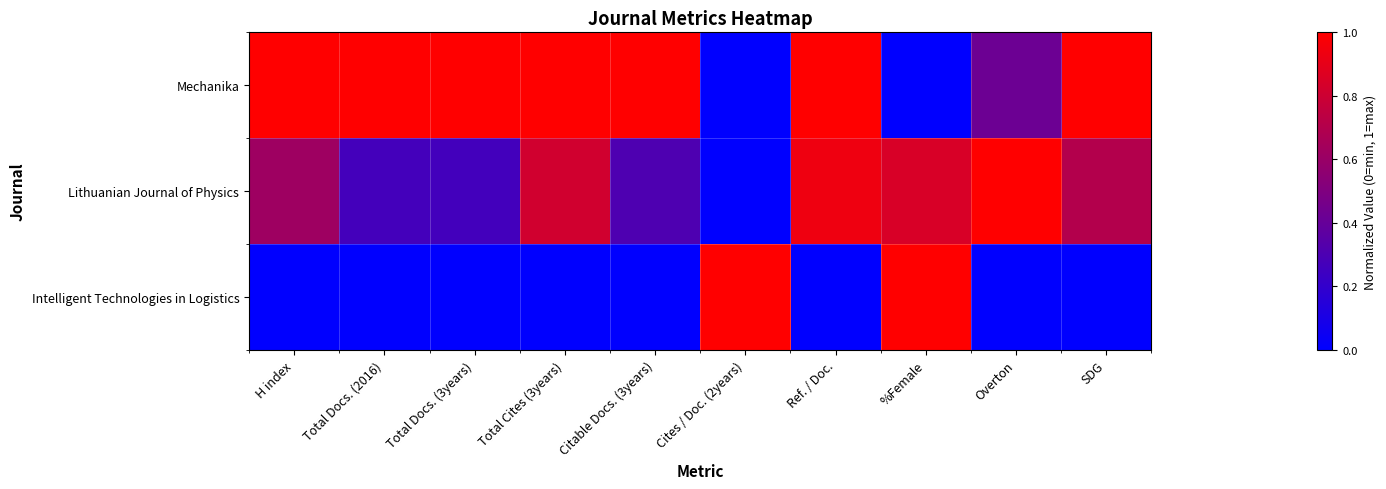

Reading left to right, what are all the values shown in this chart?

Mechanika: H index=1.0	Total Docs. (2016)=1.0	Total Docs. (3years)=1.0	Total Cites (3years)=1.0	Citable Docs. (3years)=1.0	Cites / Doc. (2years)=0.0	Ref. / Doc.=1.0	%Female=0.0	Overton=0.4	SDG=1.0
Lithuanian Journal of Physics: H index=0.6	Total Docs. (2016)=0.3	Total Docs. (3years)=0.3	Total Cites (3years)=0.8	Citable Docs. (3years)=0.3	Cites / Doc. (2years)=0.0	Ref. / Doc.=0.9	%Female=0.8	Overton=1.0	SDG=0.7
Intelligent Technologies in Logistics: H index=0.0	Total Docs. (2016)=0.0	Total Docs. (3years)=0.0	Total Cites (3years)=0.0	Citable Docs. (3years)=0.0	Cites / Doc. (2years)=1.0	Ref. / Doc.=0.0	%Female=1.0	Overton=0.0	SDG=0.0